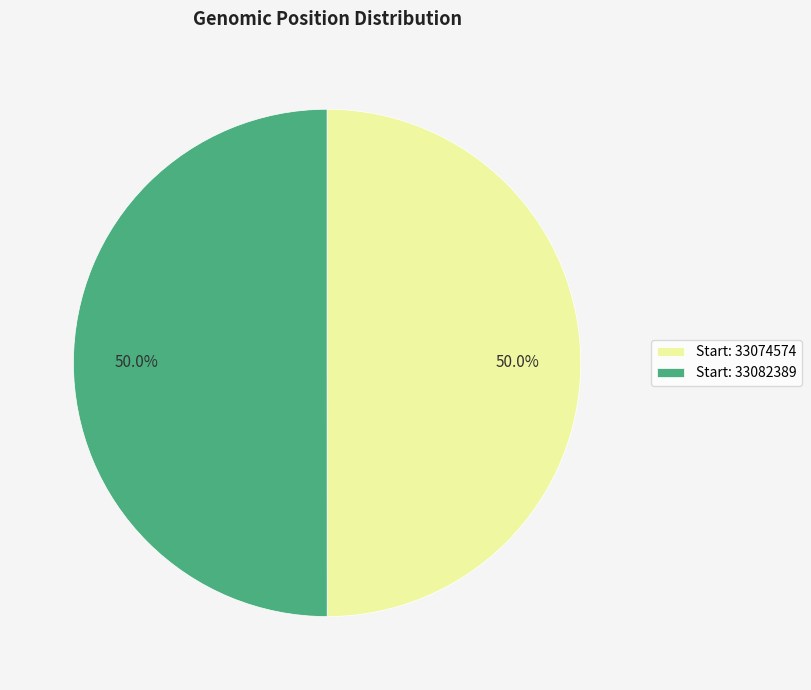

What portion of the pie excludes Start: 33074574?

50.0%